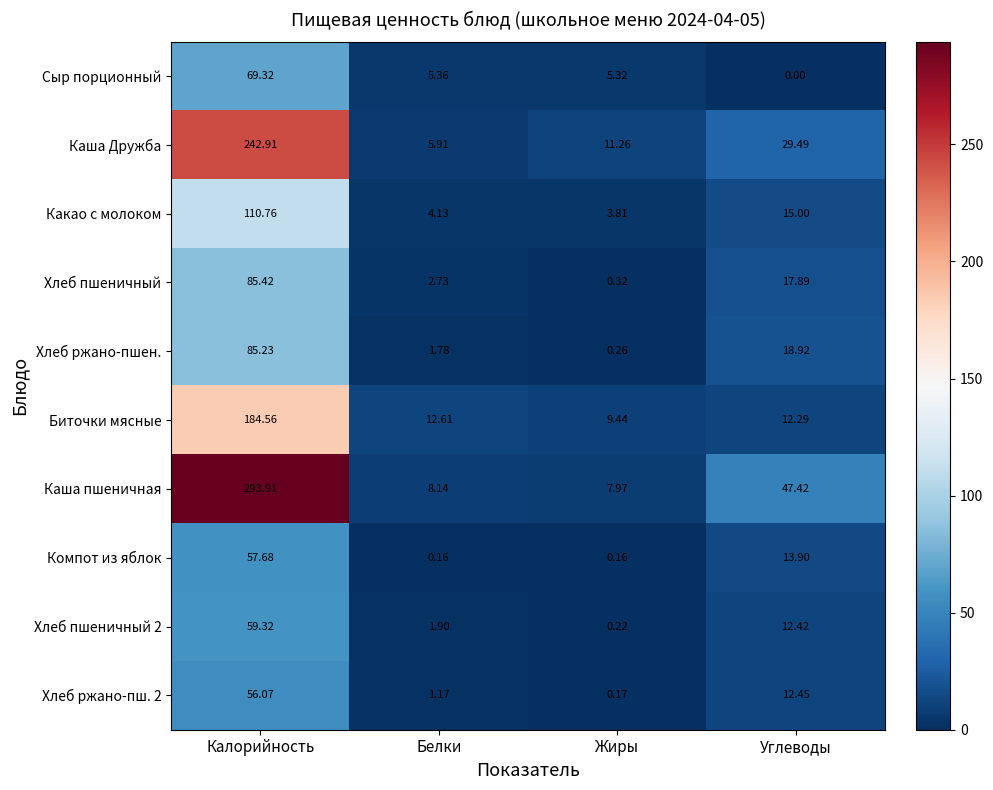

Which series has the largest total across all categories?

Каша пшеничная